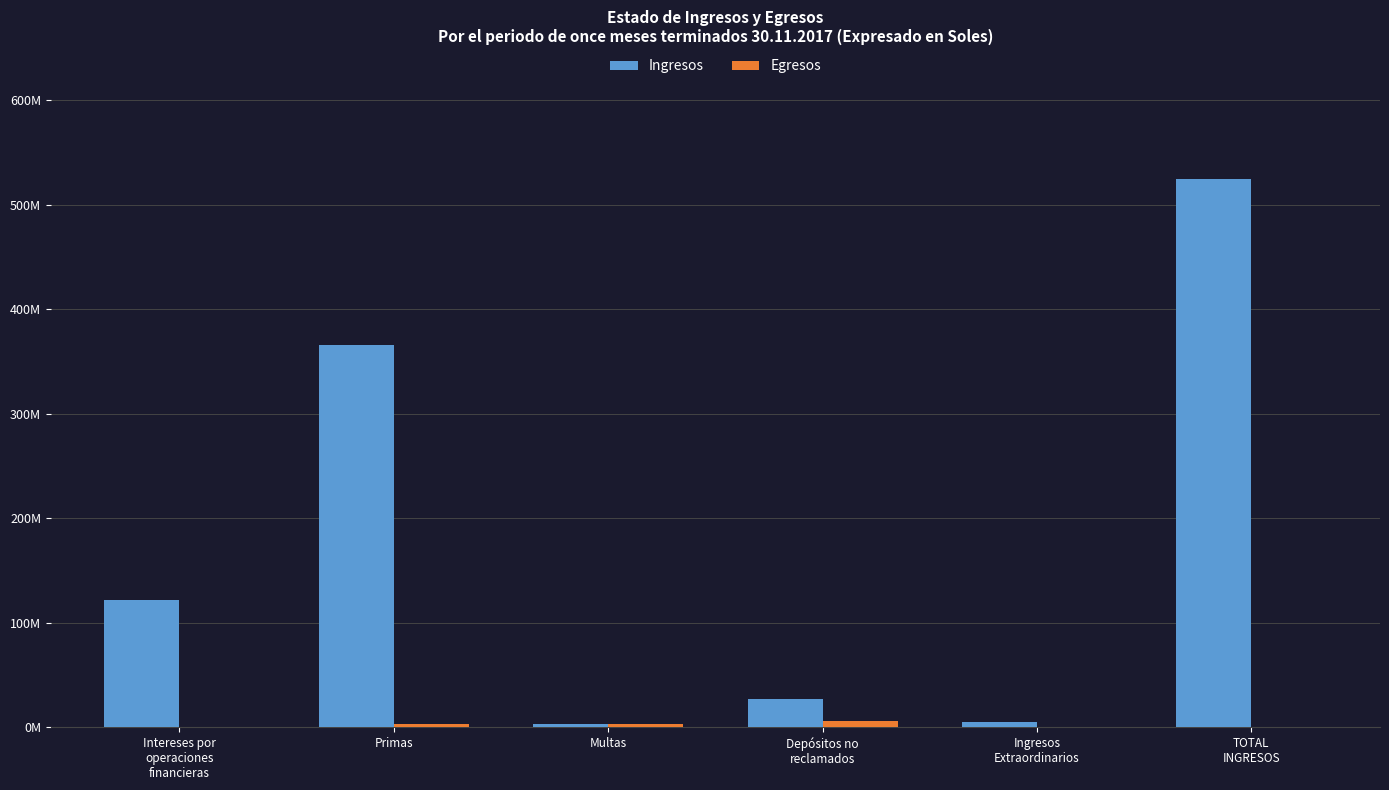

What is the average value of the Ingresos series?

174783629.3